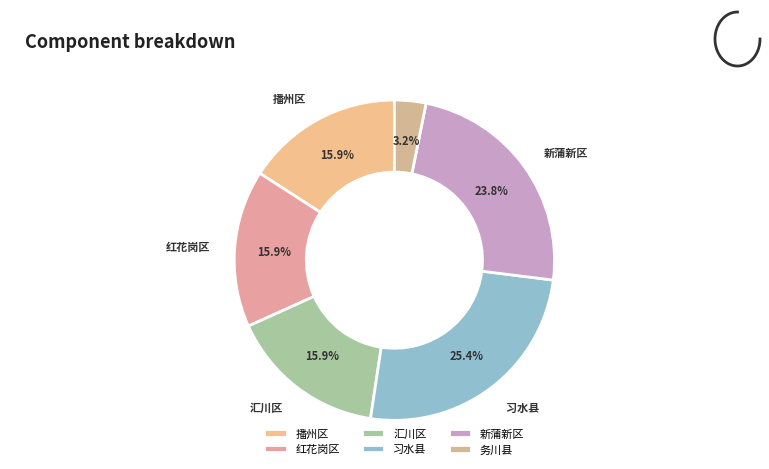

Approximately how many times larger is the value at 红花岗区 compared to 播州区?

1.0